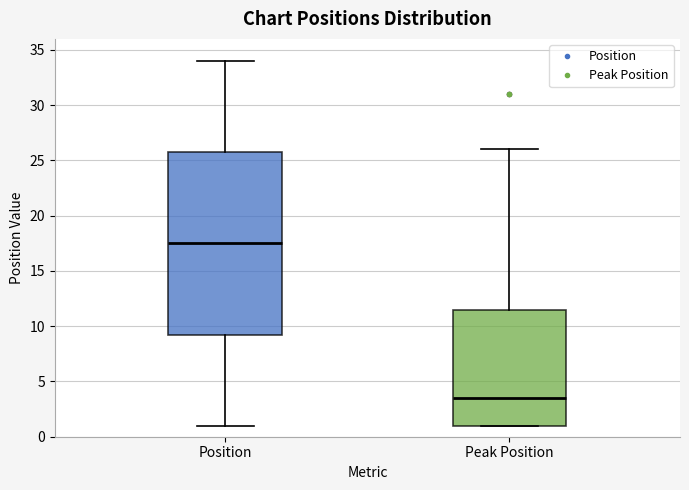

Which box is the tallest, from its lower edge to its upper edge?

Position